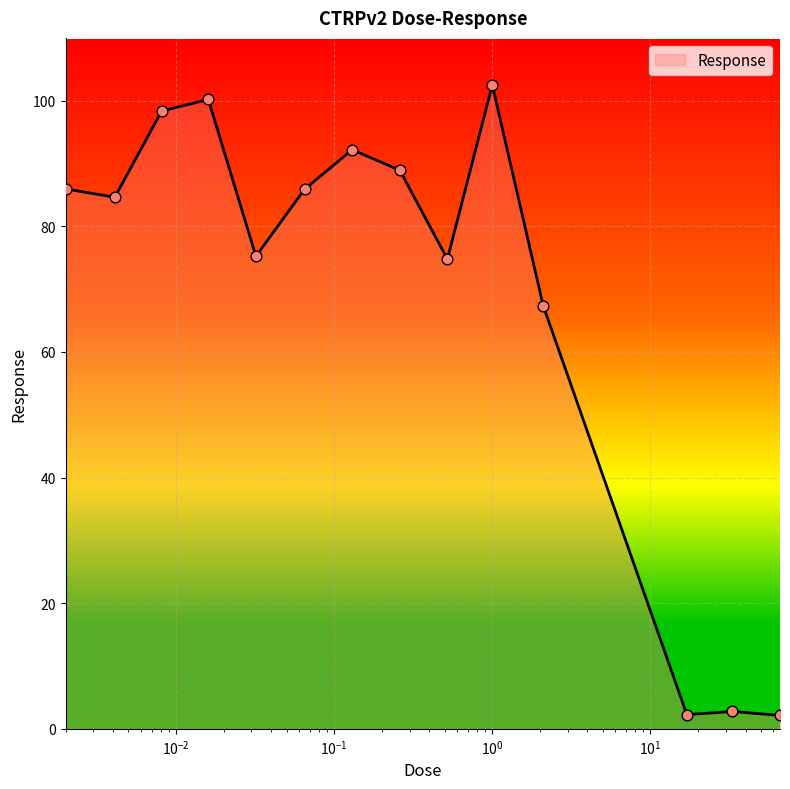

What is the maximum value shown in the chart?

102.5